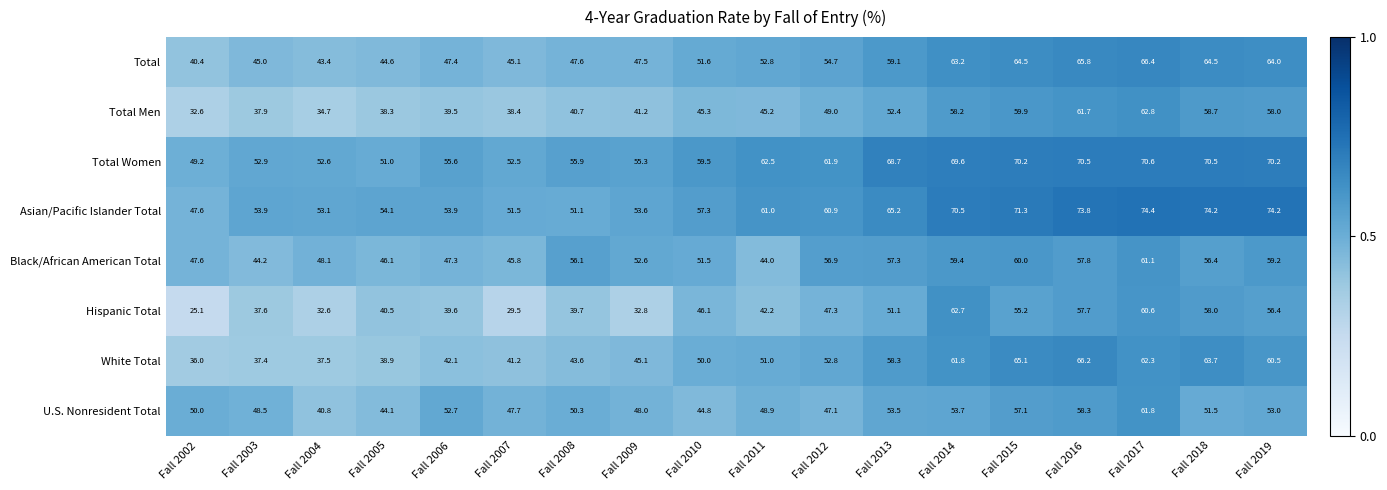

At which label does Hispanic Total reach its peak?

Fall 2014